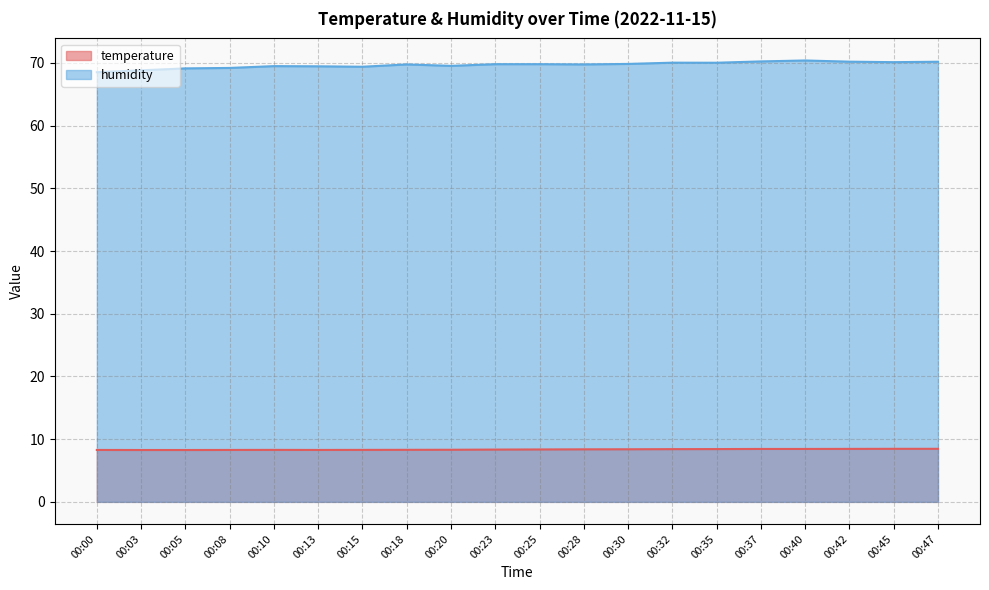

Where is temperature nearest to the value 8?

00:03